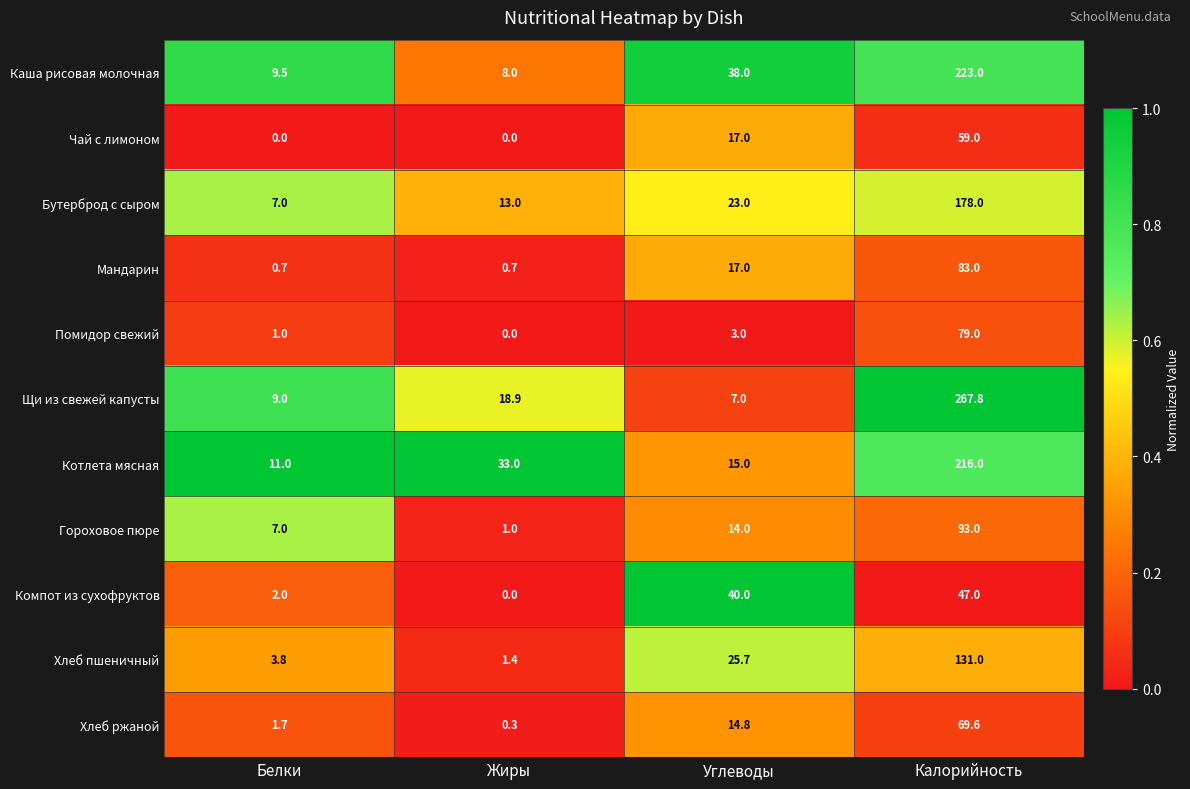

Which series has the widest spread of values?

Щи из свежей капусты